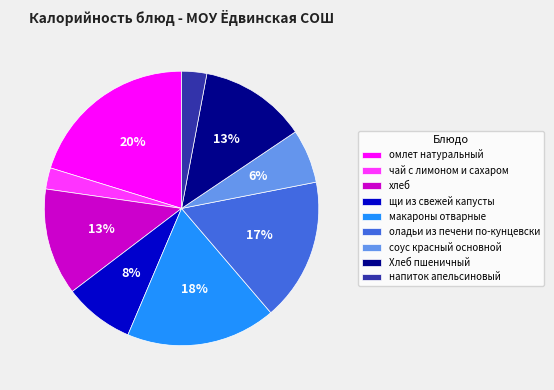

How many slices are in this pie chart?

9